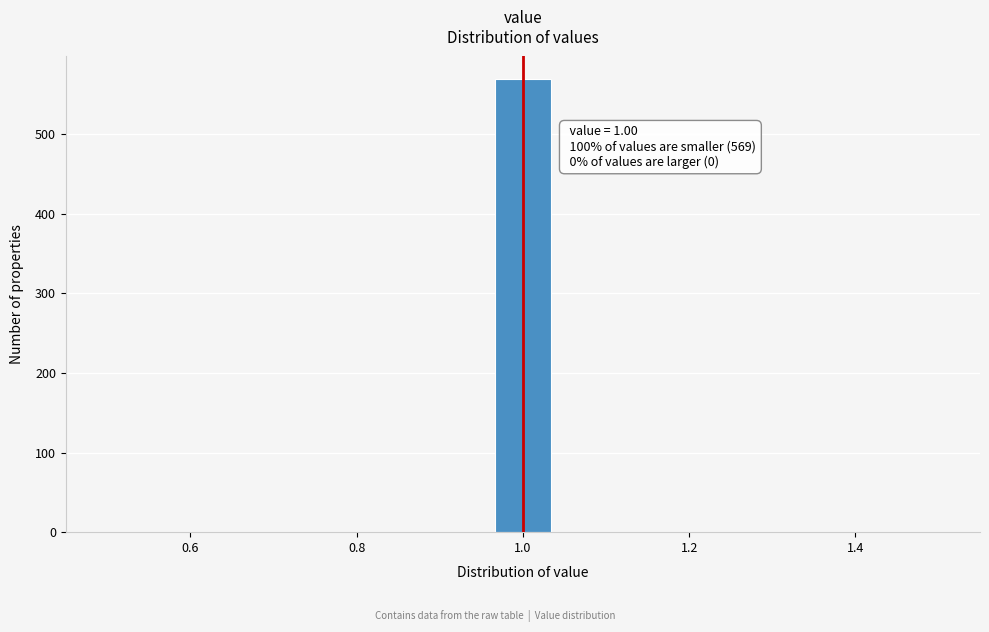

Around what value on the x-axis is the tallest bar? Give the approximate position of its centre, as read against the axis.

1.00